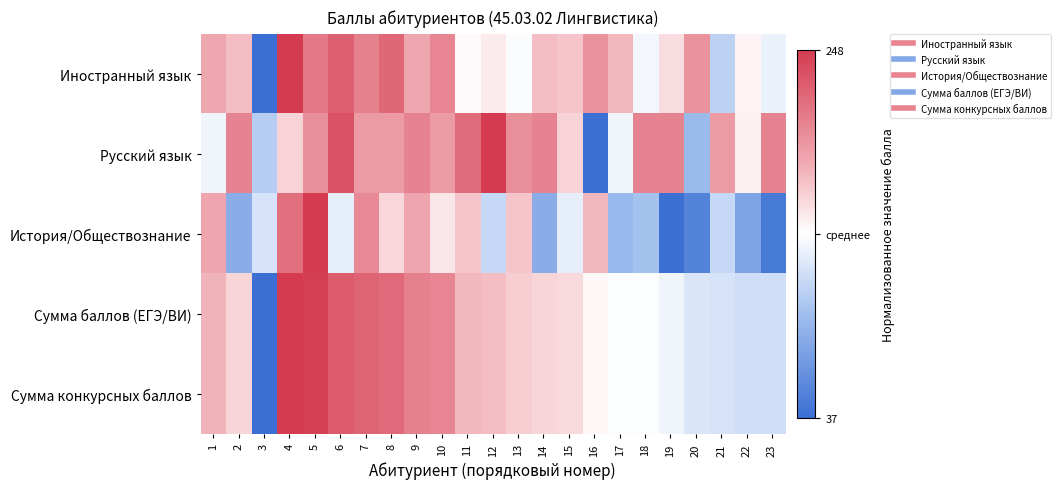

Which series has the largest range (max minus min)?

Иностранный язык